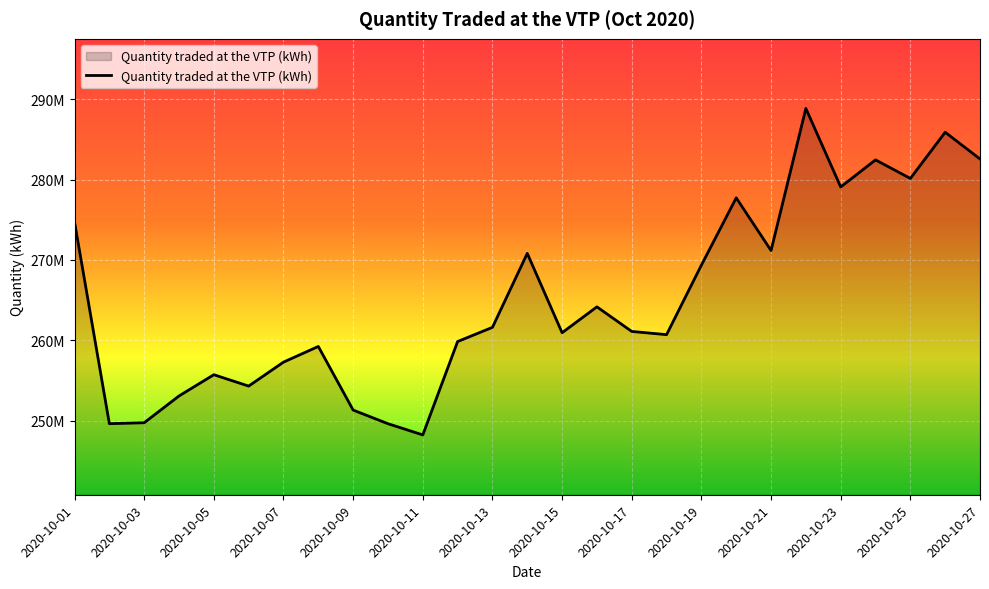

Where is the first local maximum?

2020-10-05